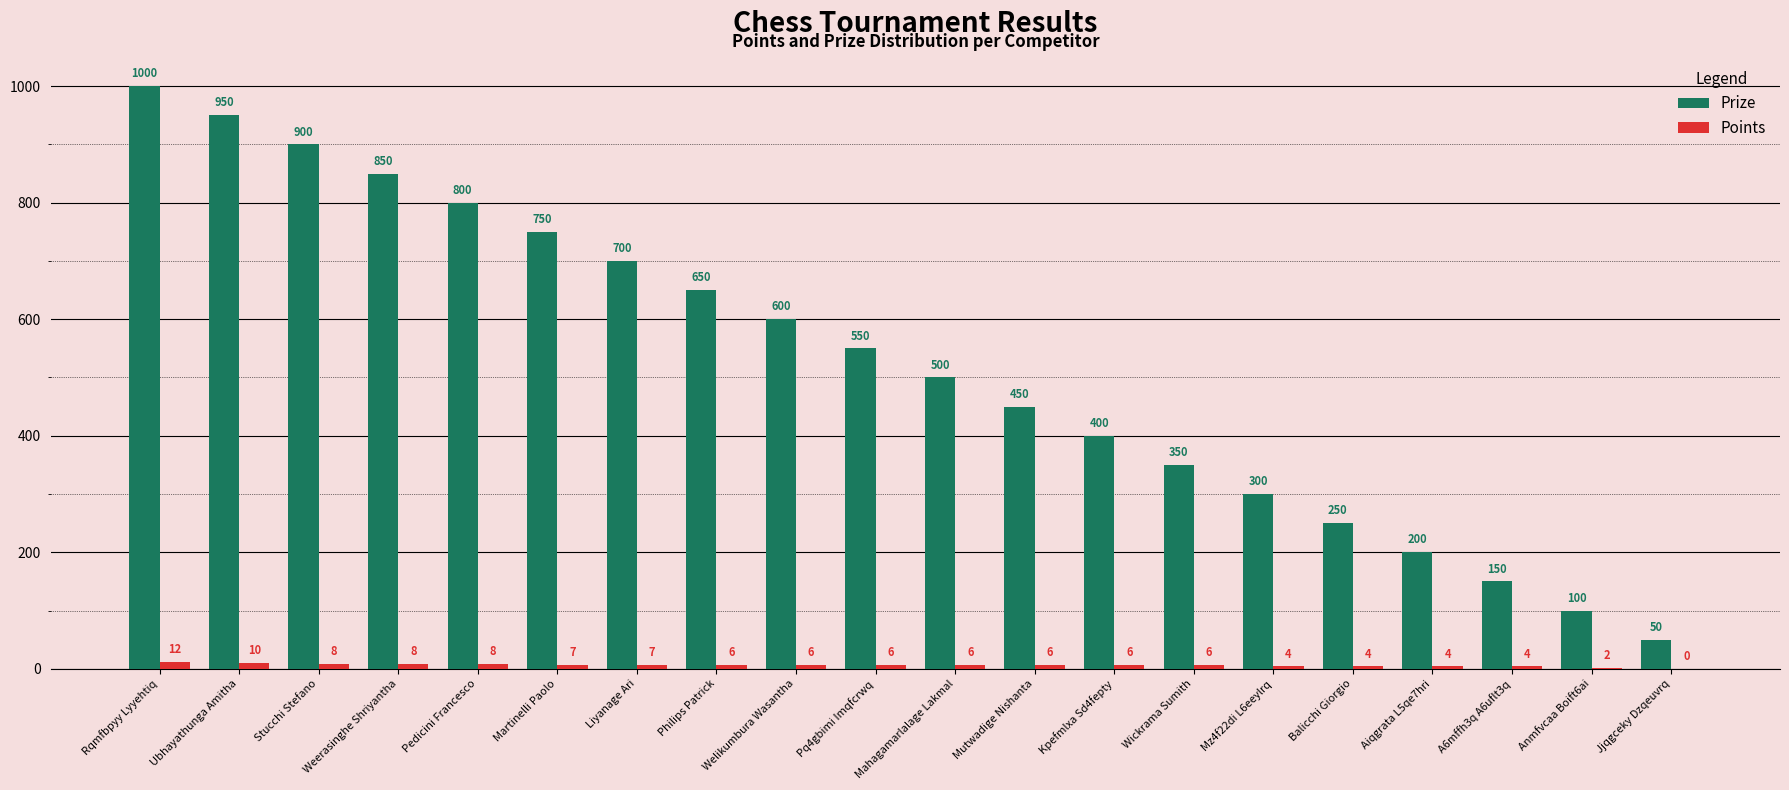

Does the chart contain stacked bars?

No